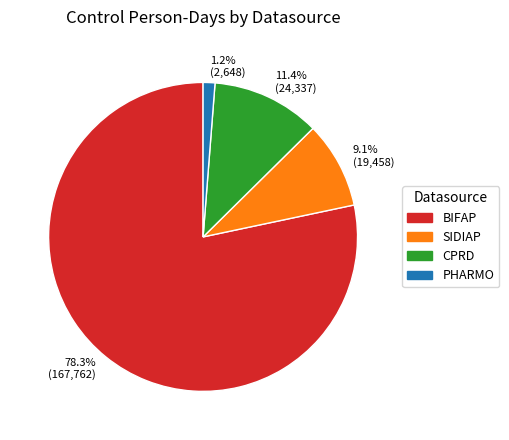

To the nearest percent, what is the average slice percentage?

25%